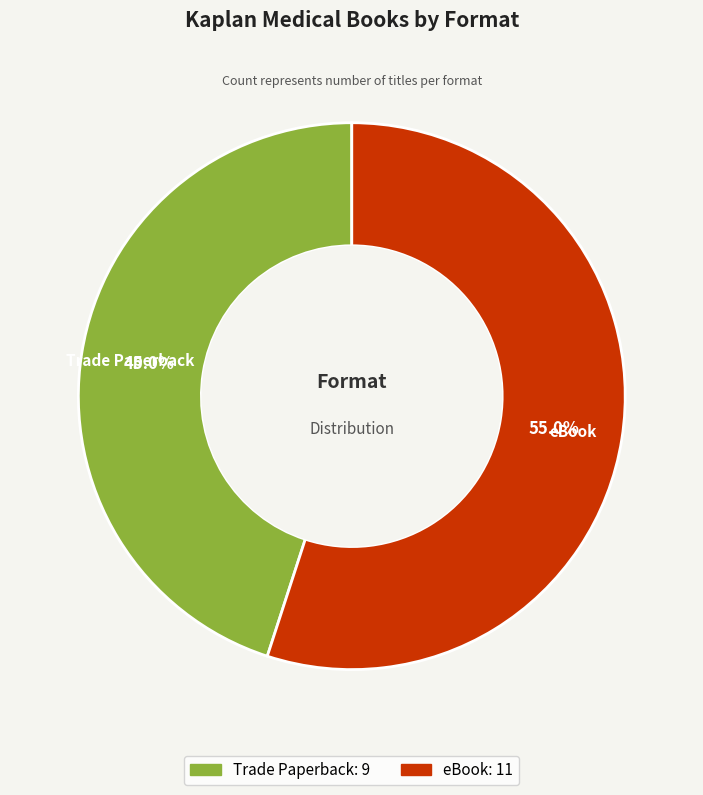

Is there a majority slice in this chart?

Yes